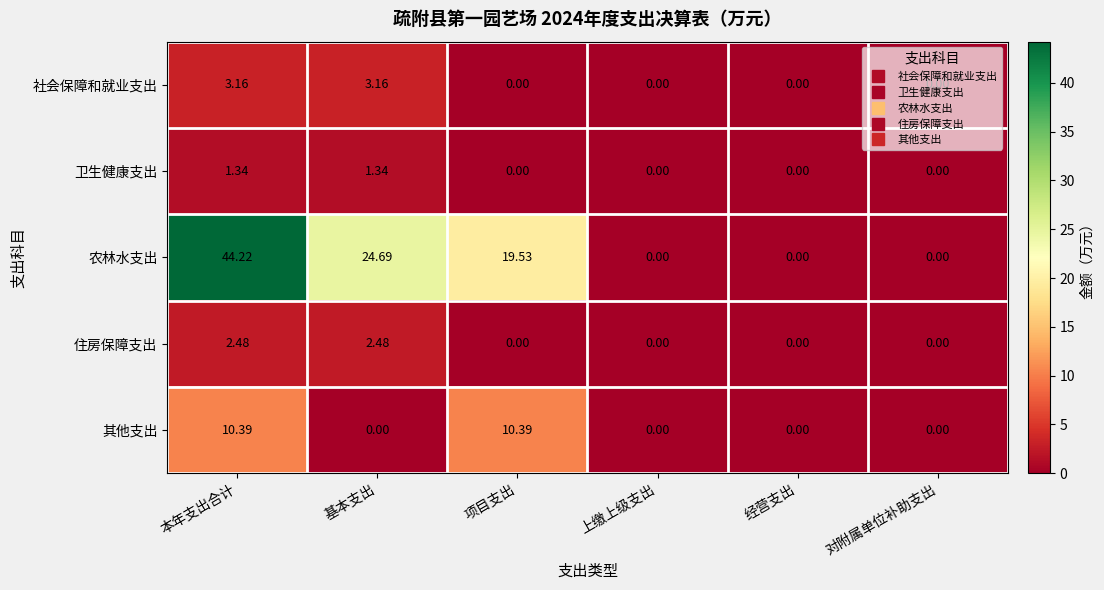

At which label is 农林水支出 closest to 22?

项目支出